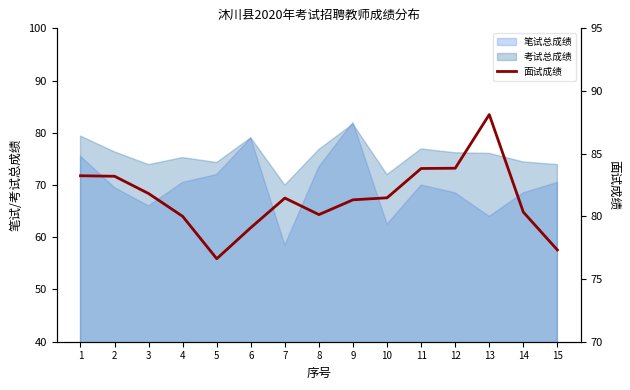

What is the value of the 11th point from the left?

83.8